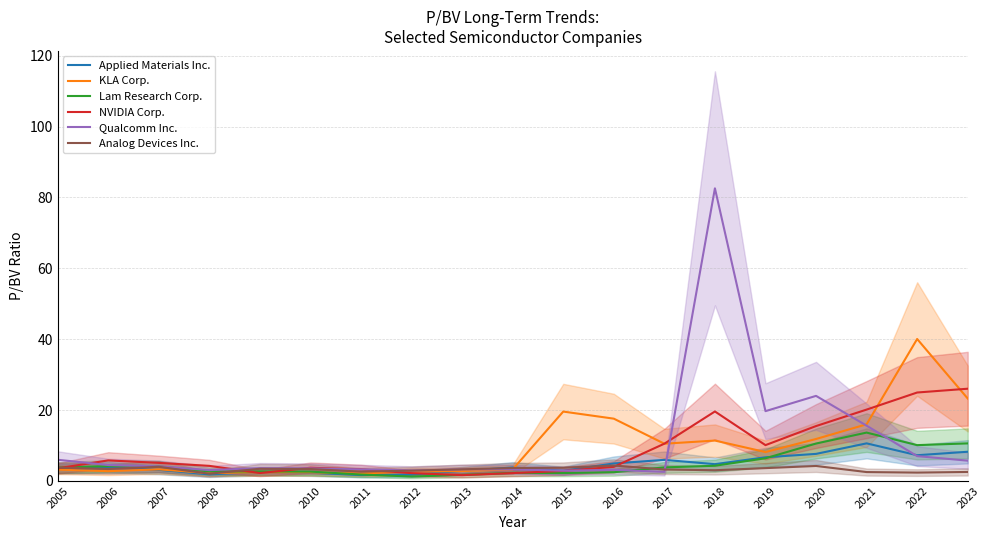

True or false: NVIDIA Corp. has more than 2 points higher than both neighbors.

True